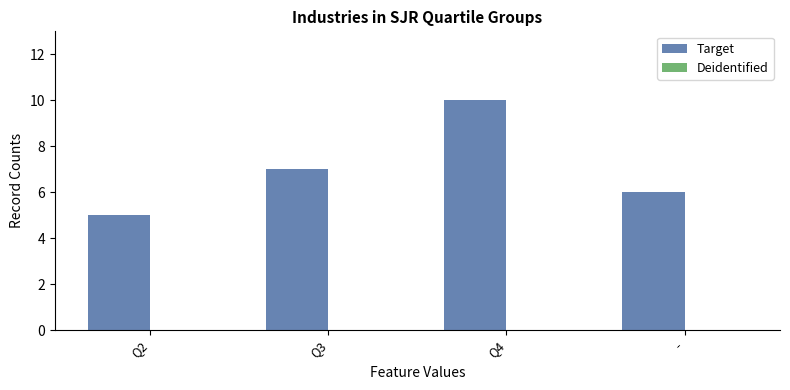

Does the chart contain any negative values?

No